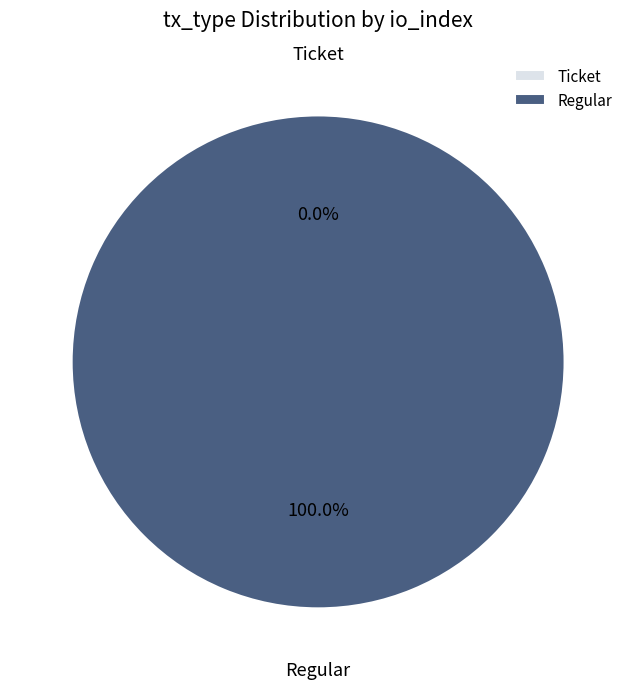

Is Ticket the majority of the pie?

No